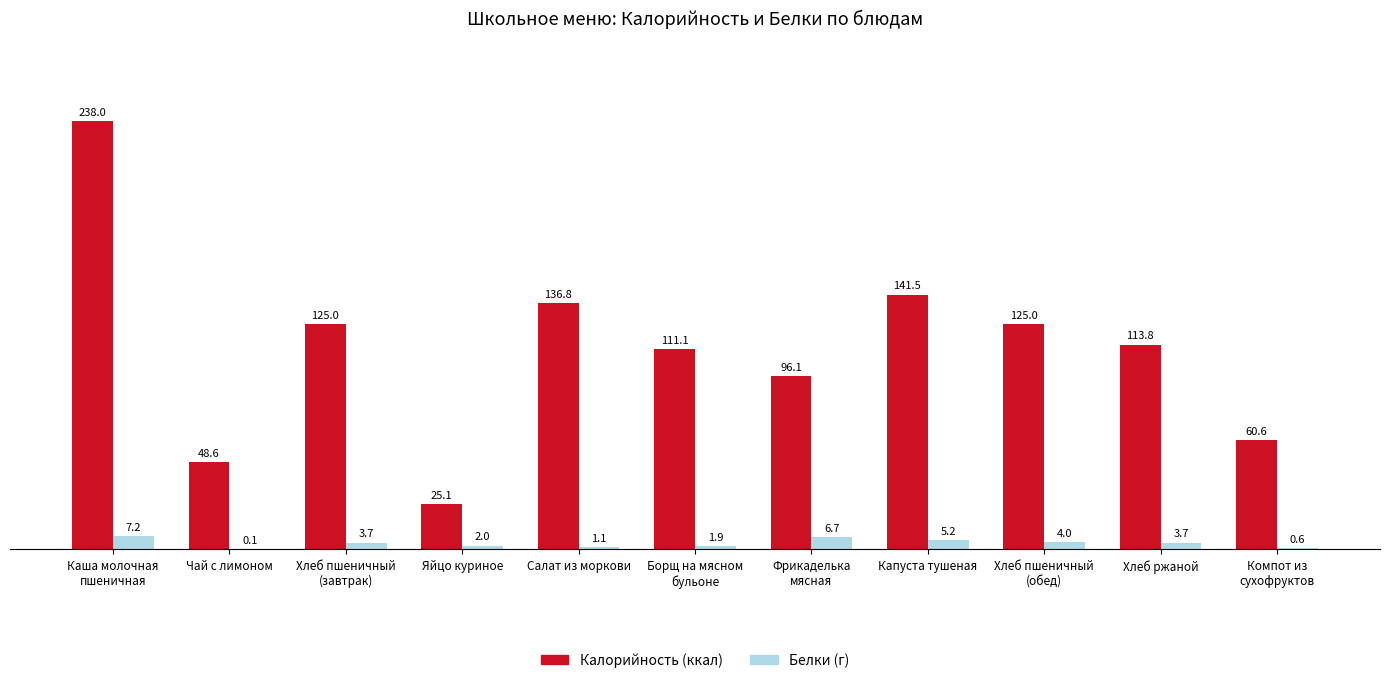

The value of Калорийность (ккал) at Чай с лимоном is 48.6. True or false?

True